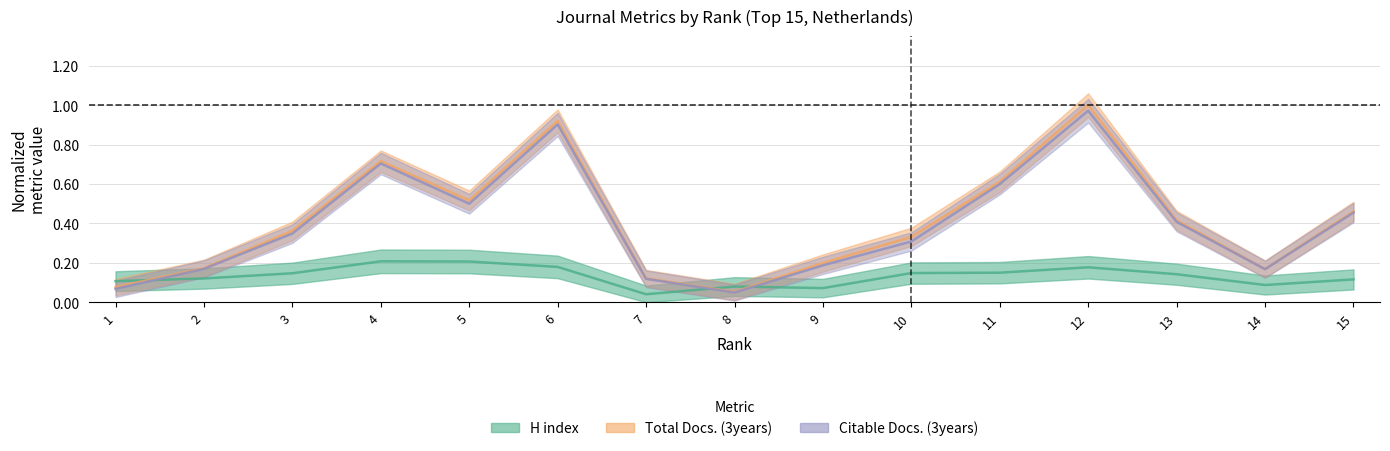

Reading right to left, extract all data points from this chart.

H index: 15=0.1	14=0.1	13=0.1	12=0.2	11=0.1	10=0.1	9=0.1	8=0.1	7=0.0	6=0.2	5=0.2	4=0.2	3=0.1	2=0.1	1=0.1
Total Docs. (3years): 15=0.5	14=0.2	13=0.4	12=1.0	11=0.6	10=0.3	9=0.2	8=0.1	7=0.1	6=0.9	5=0.5	4=0.7	3=0.4	2=0.2	1=0.1
Citable Docs. (3years): 15=0.5	14=0.2	13=0.4	12=1.0	11=0.6	10=0.3	9=0.2	8=0.0	7=0.1	6=0.9	5=0.5	4=0.7	3=0.3	2=0.2	1=0.1